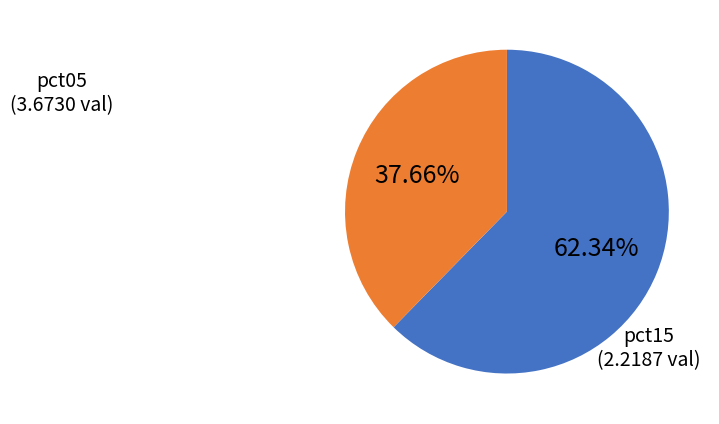

Is there any slice that represents more than half of the pie?

Yes